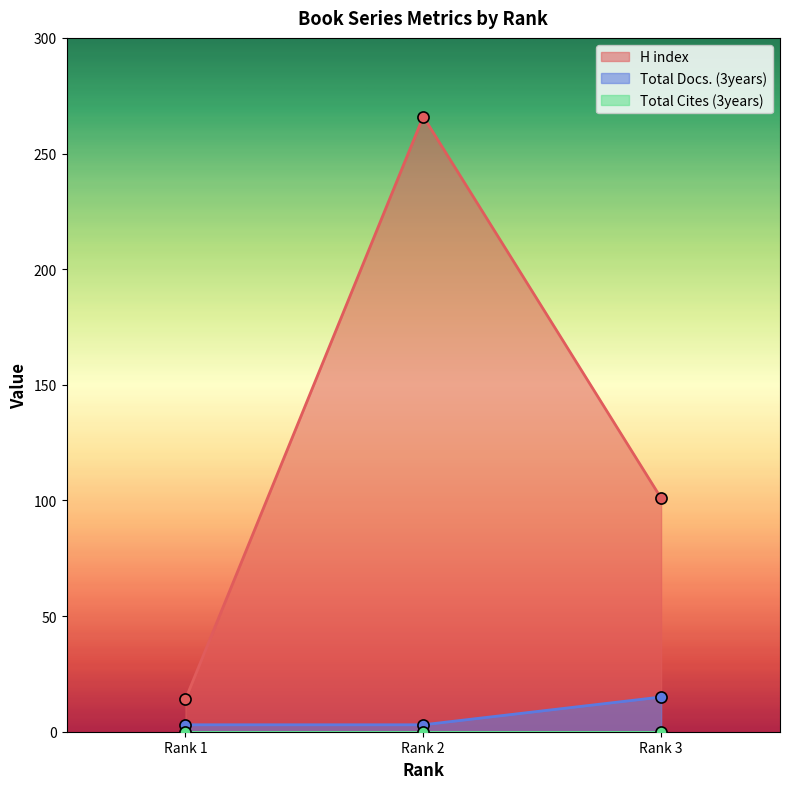

What is the difference between the maximum and minimum values in the Total Docs. (3years) series?

12